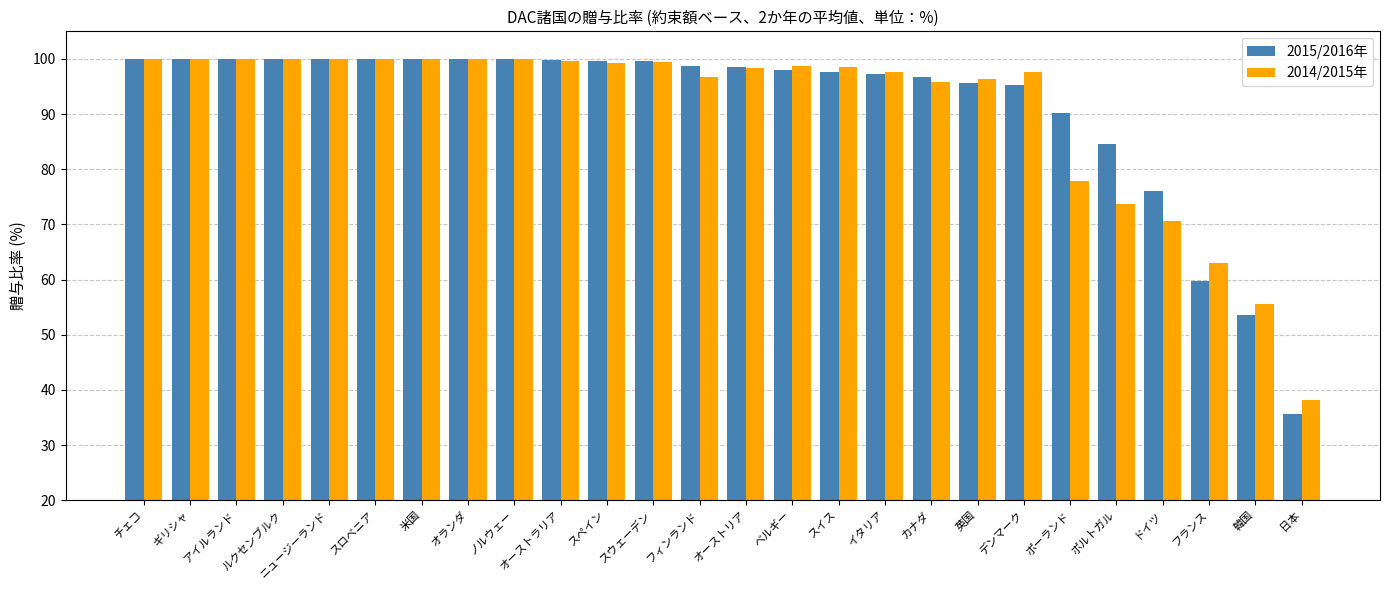

What are all the series names shown in the legend?

2015/2016年, 2014/2015年